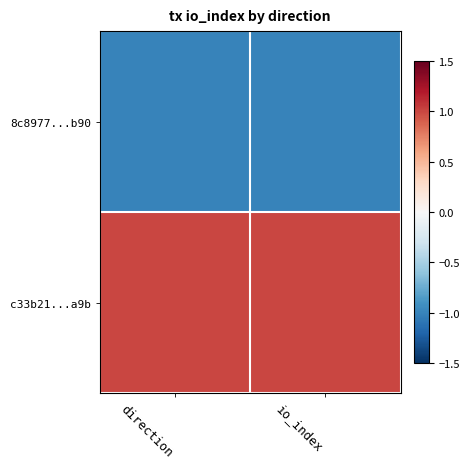

Count the number of data series in this chart.

2